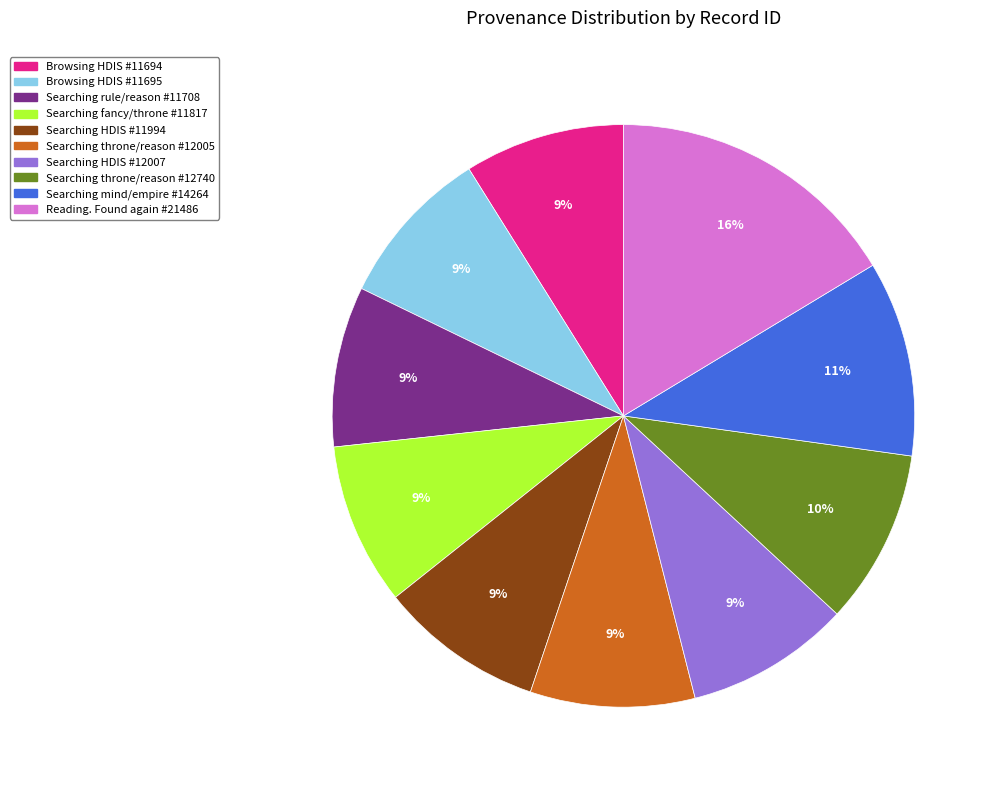

To the nearest percent, what is the difference between the largest and smallest slice percentages?

7%